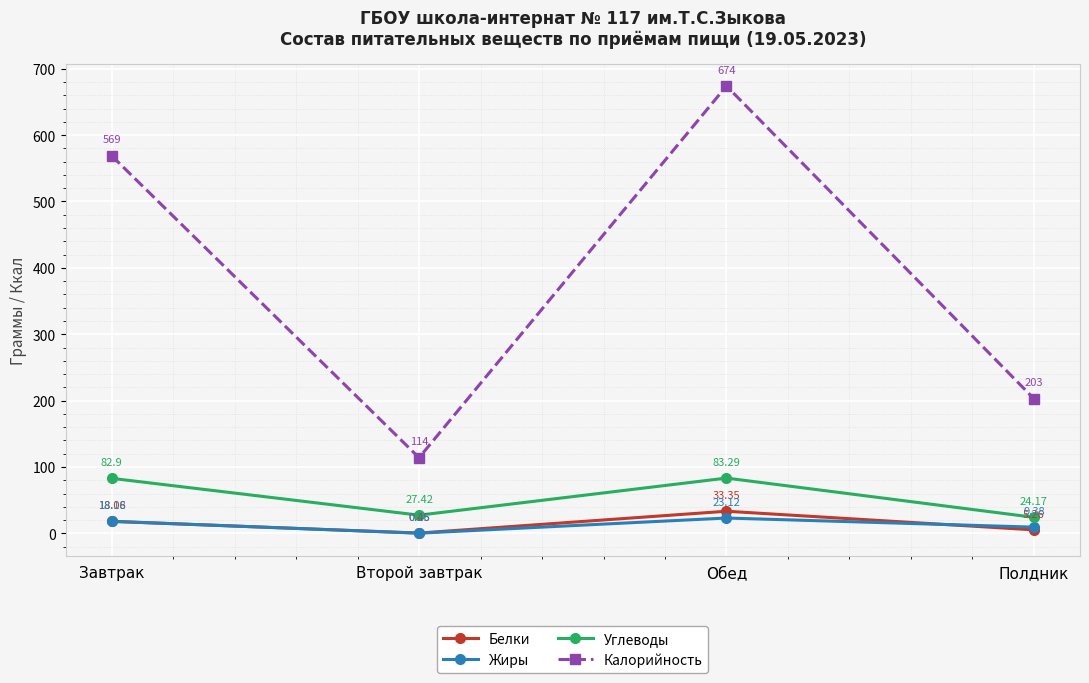

Which label corresponds to the largest value in the chart?

Обед